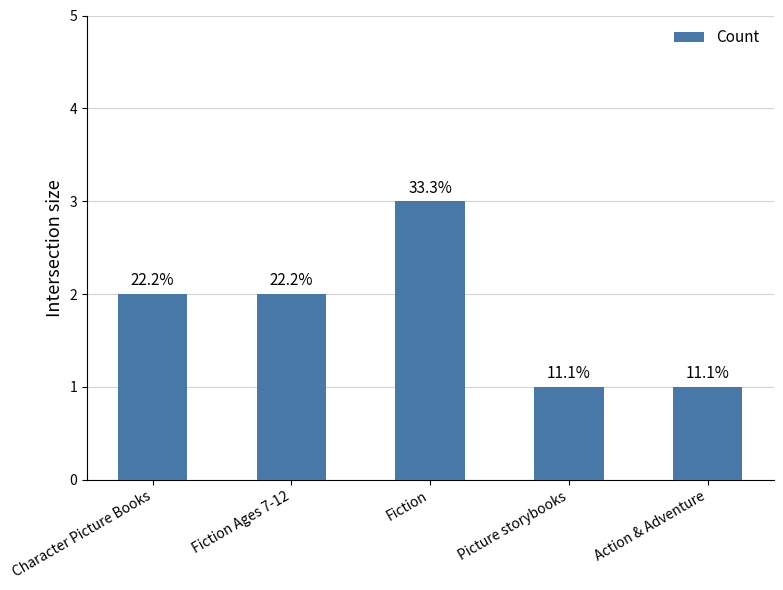

What is the value of the 5th bar from the left?

1